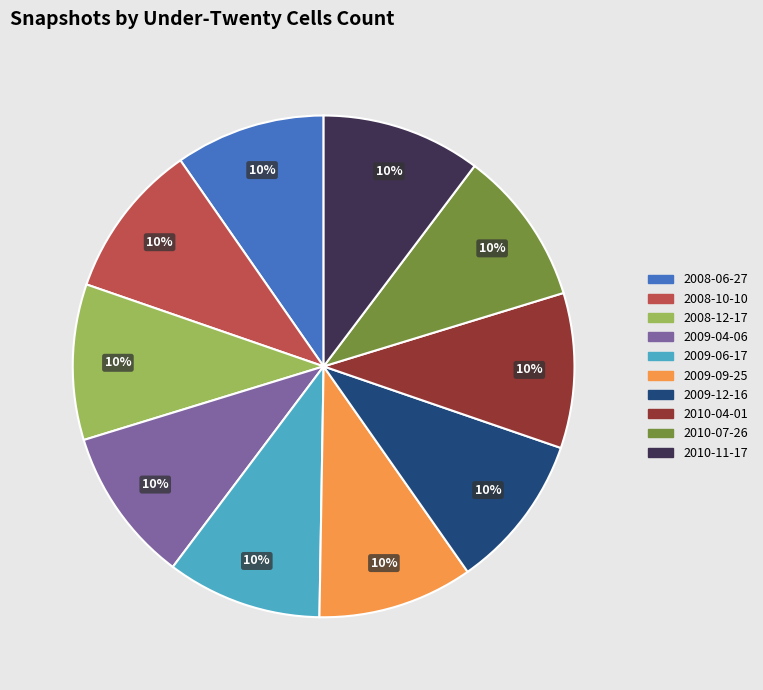

Approximately how many times larger is the value at 2008-10-10 compared to 2010-07-26?

1.0